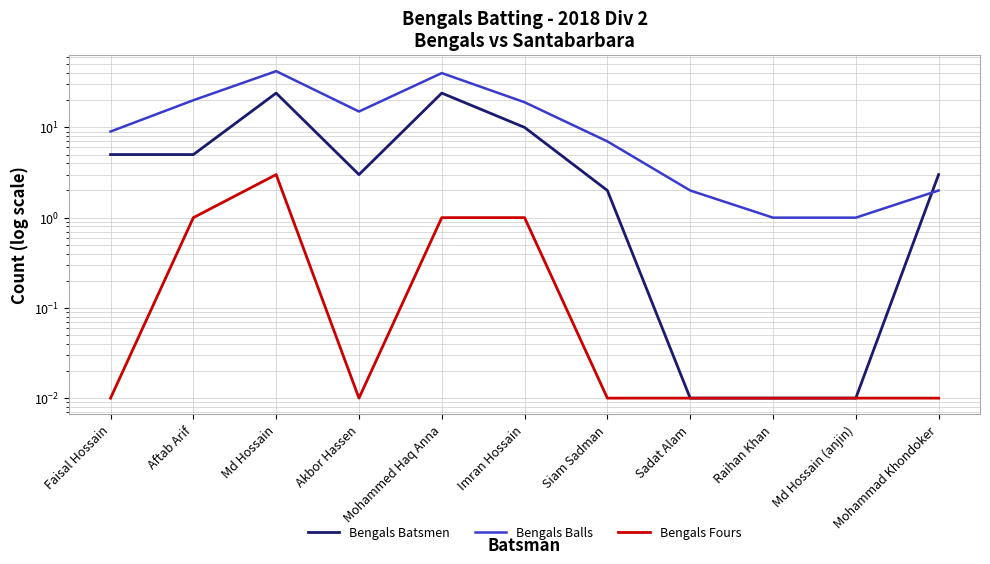

Where is the first local maximum for Bengals Balls?

Md Hossain